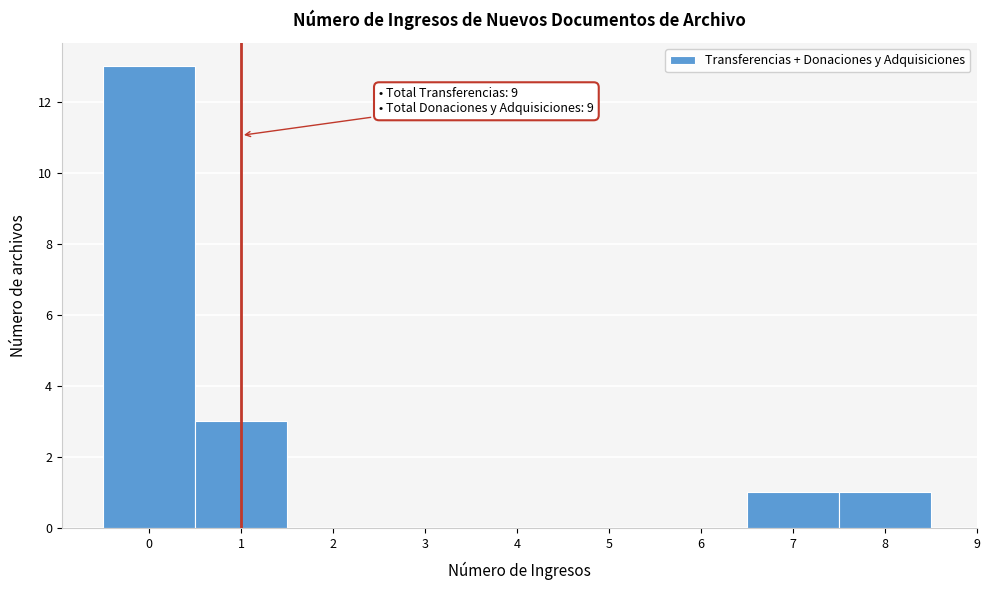

Over which range of the x-axis is the bar tallest?

-0.5 to 0.5